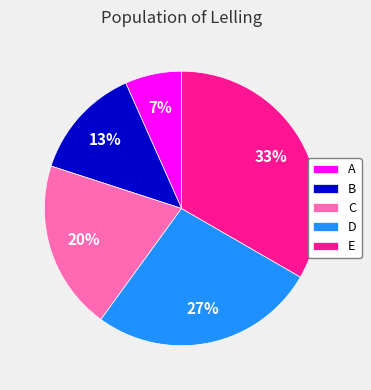

True or false: E accounts for 33% of the total.

True